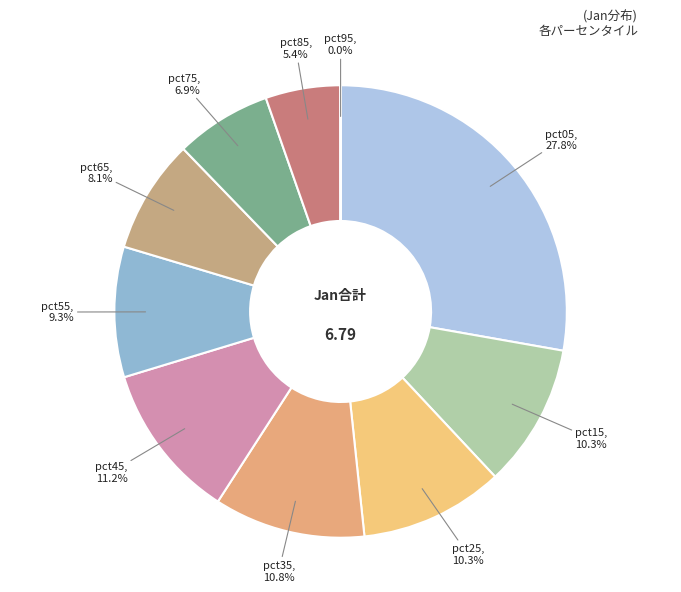

Does any single category account for the majority?

No